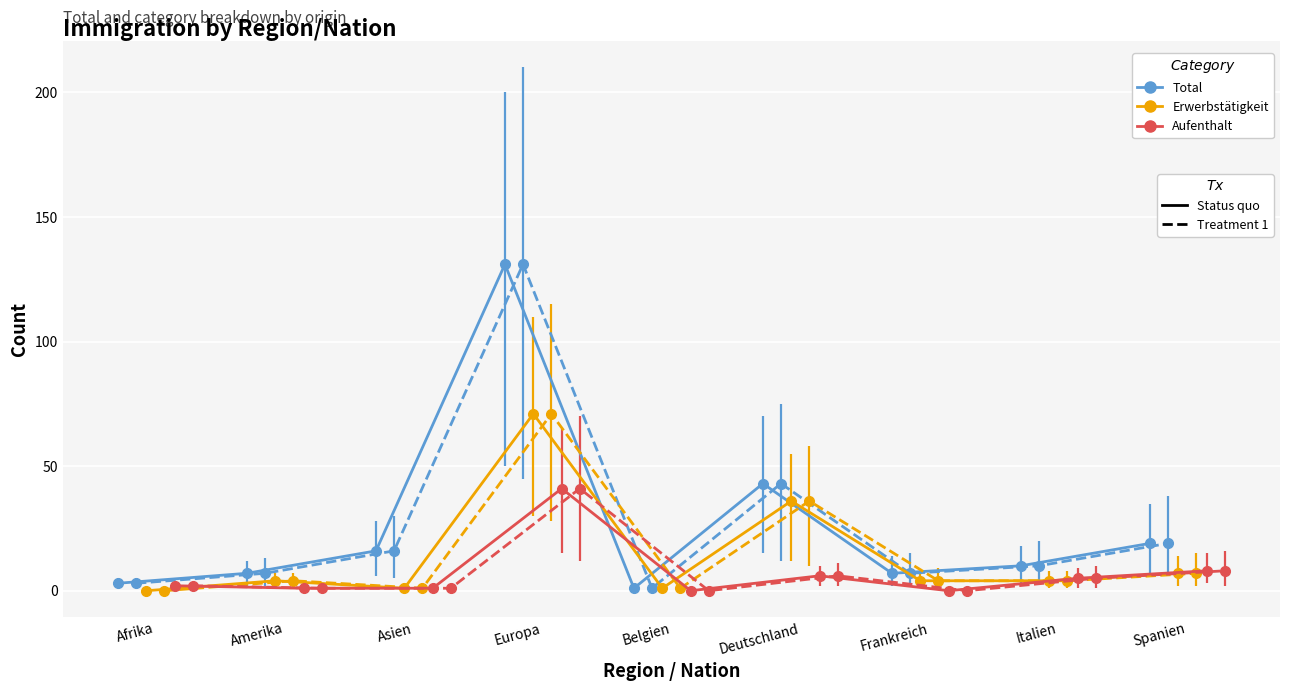

What position from the left is Frankreich?

7